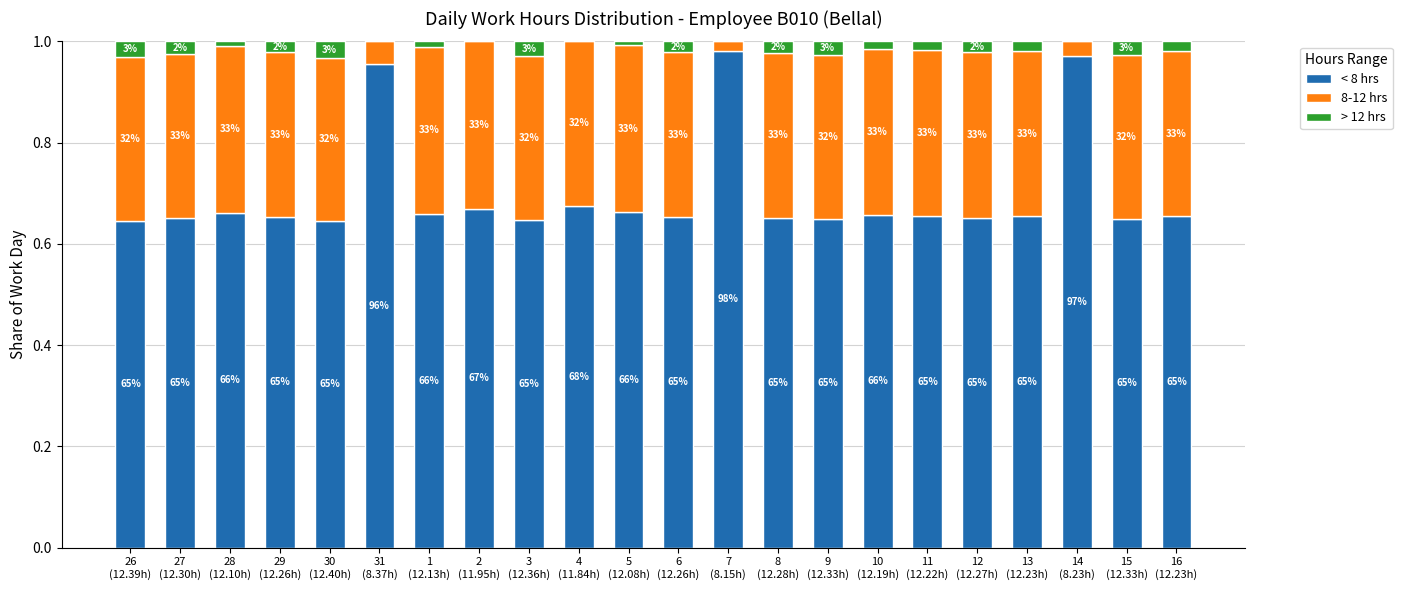

What are all the series names shown in the legend?

< 8 hrs, 8-12 hrs, > 12 hrs